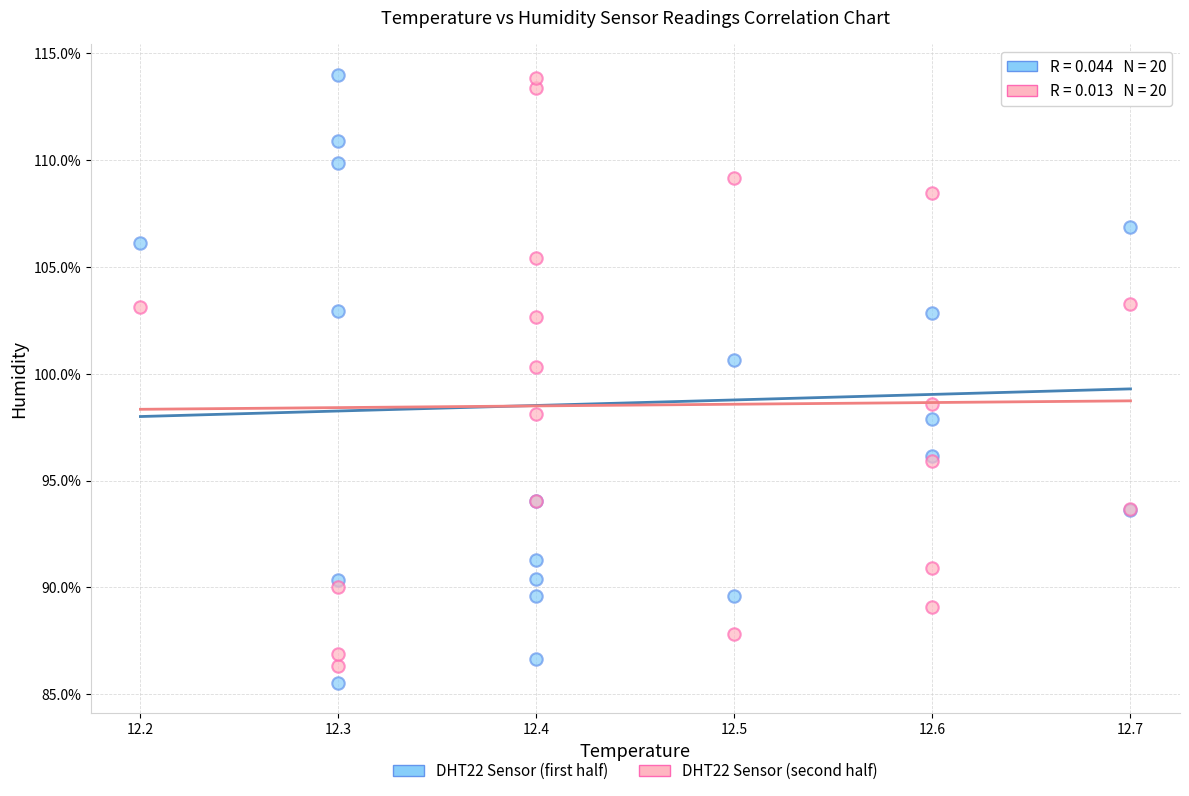

Which series reaches the minimum Y coordinate?

DHT22 Sensor (first half)